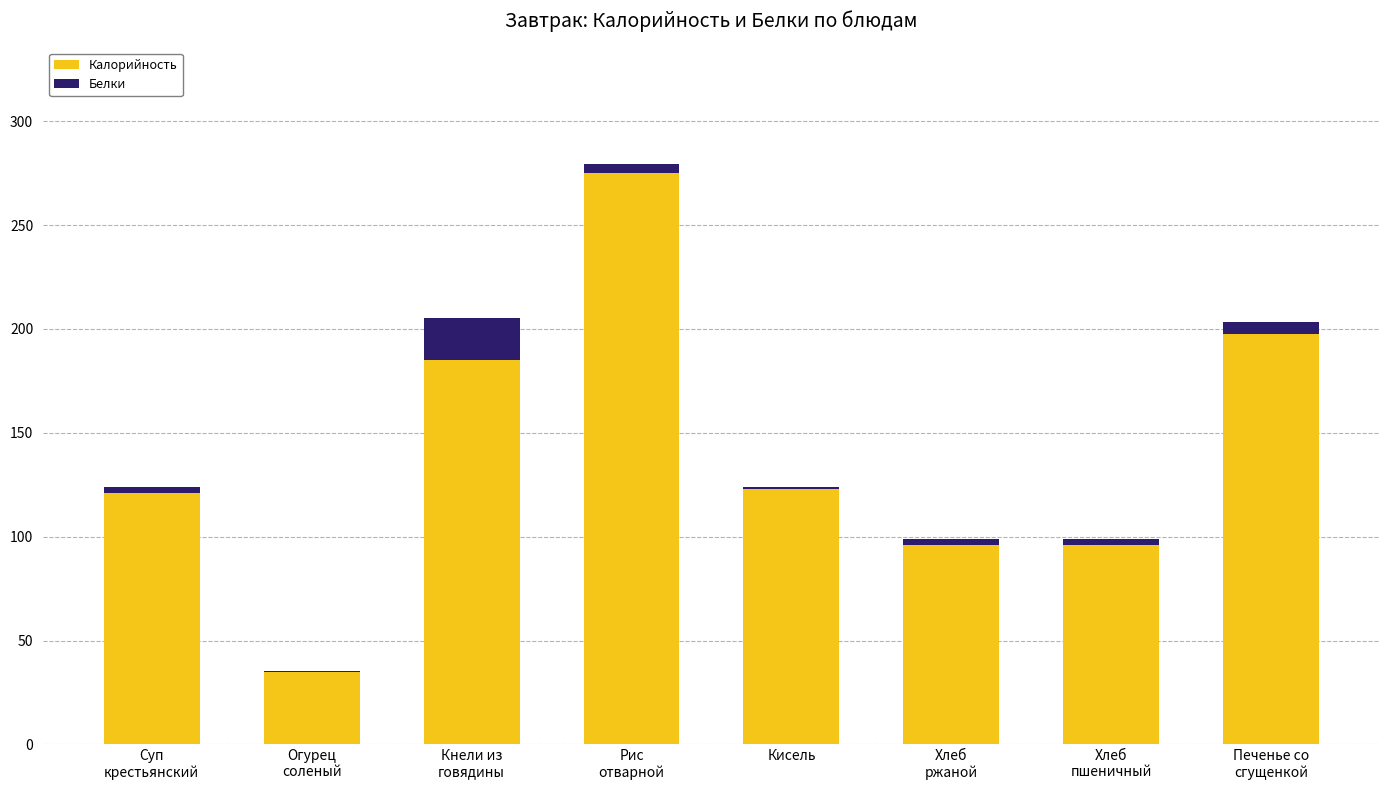

Does the chart contain stacked bars?

Yes